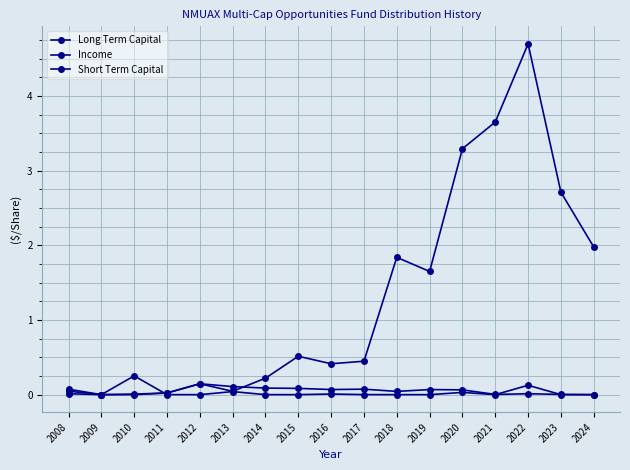

Reading right to left, transcribe all the data shown in this chart.

Long Term Capital: 2024=2.0	2023=2.7	2022=4.7	2021=3.7	2020=3.3	2019=1.7	2018=1.8	2017=0.4	2016=0.4	2015=0.5	2014=0.2	2013=0.0	2012=0.1	2011=0.0	2010=0.0	2009=0.0	2008=0.1
Income: 2024=0.0	2023=0.0	2022=0.0	2021=0.0	2020=0.1	2019=0.1	2018=0.0	2017=0.1	2016=0.1	2015=0.1	2014=0.1	2013=0.1	2012=0.1	2011=0.0	2010=0.0	2009=0.0	2008=0.0
Short Term Capital: 2024=0.0	2023=0.0	2022=0.1	2021=0.0	2020=0.0	2019=0.0	2018=0.0	2017=0.0	2016=0.0	2015=0.0	2014=0.0	2013=0.0	2012=0.0	2011=0.0	2010=0.3	2009=0.0	2008=0.0